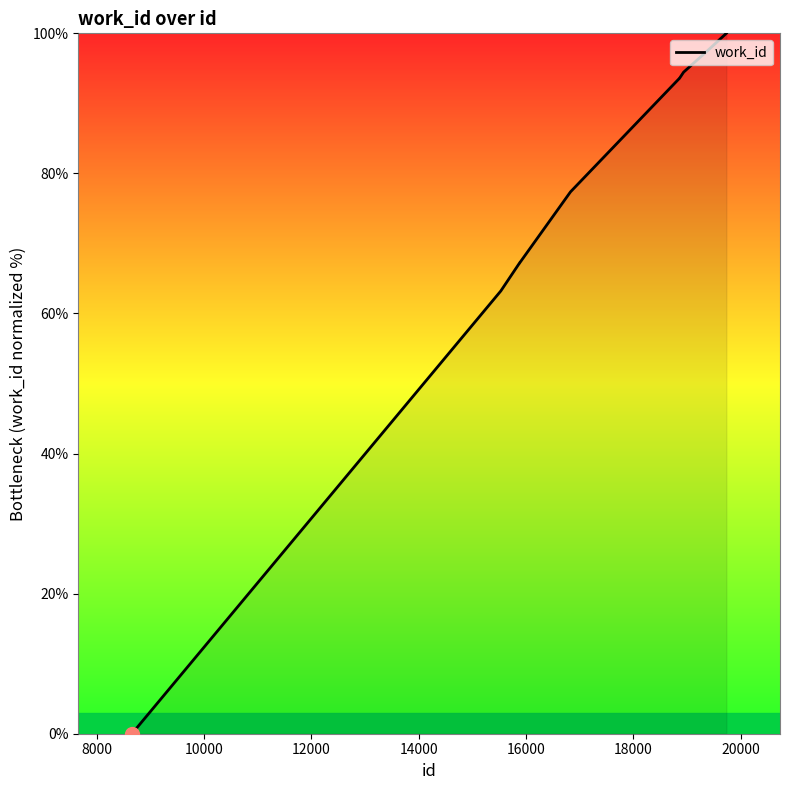

What is the maximum value shown in the chart?

100.0